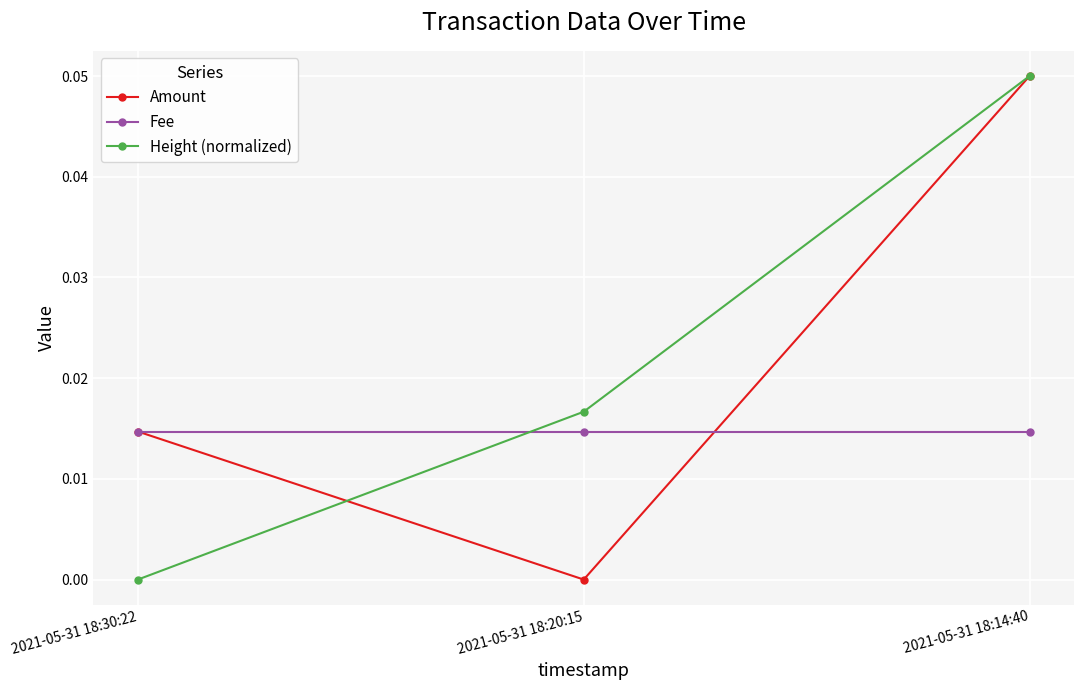

Count the Height (normalized) values in the range 0 to 1.

3